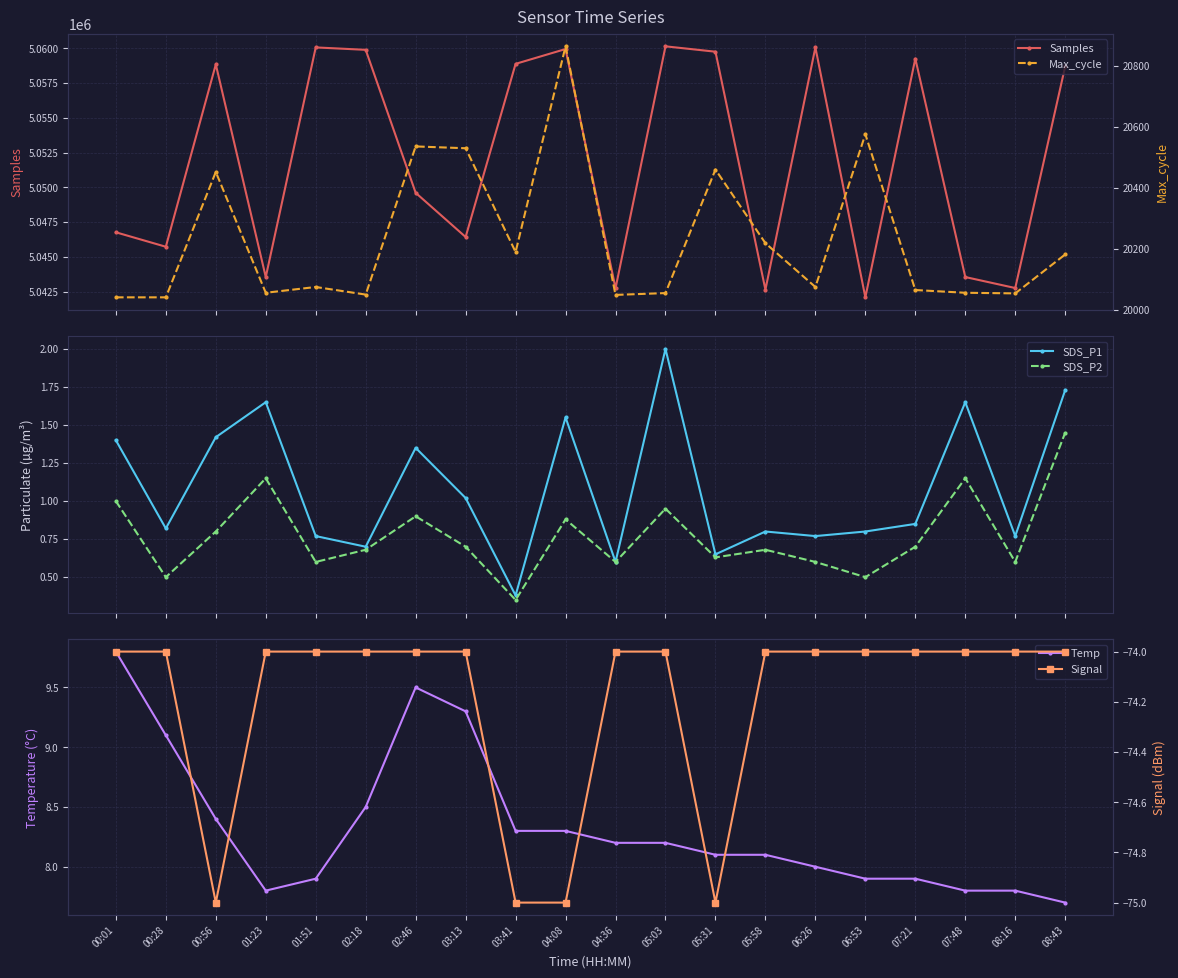

True or false: Max_cycle and Temp intersect in this chart.

False